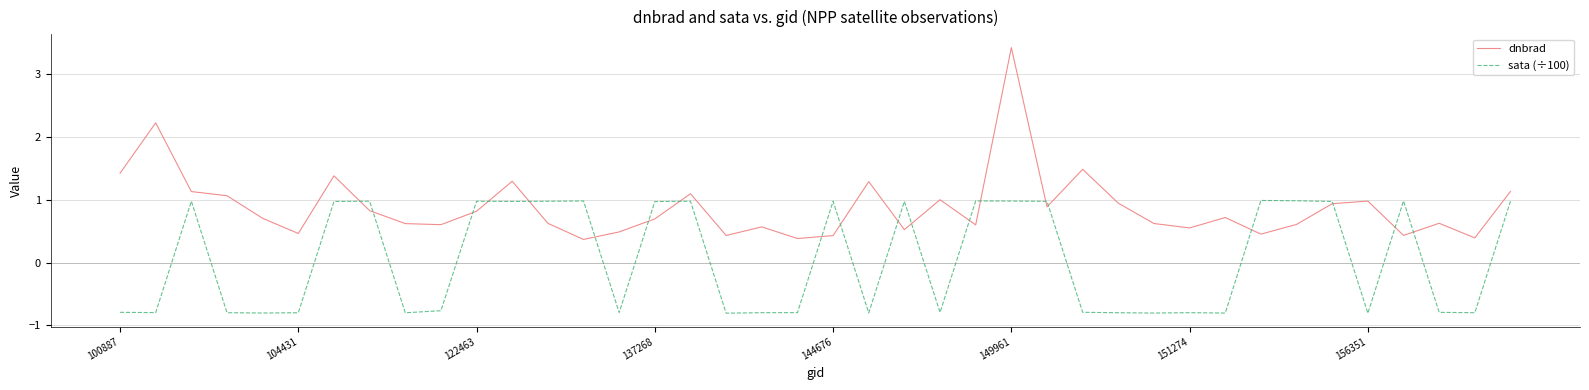

Does the chart display data point markers on the line(s)?

No